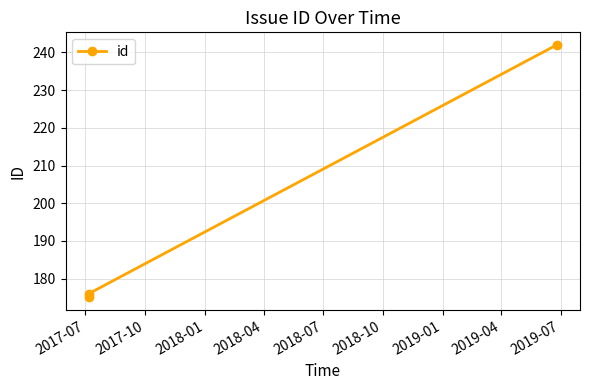

What is the minimum value shown in the chart?

175